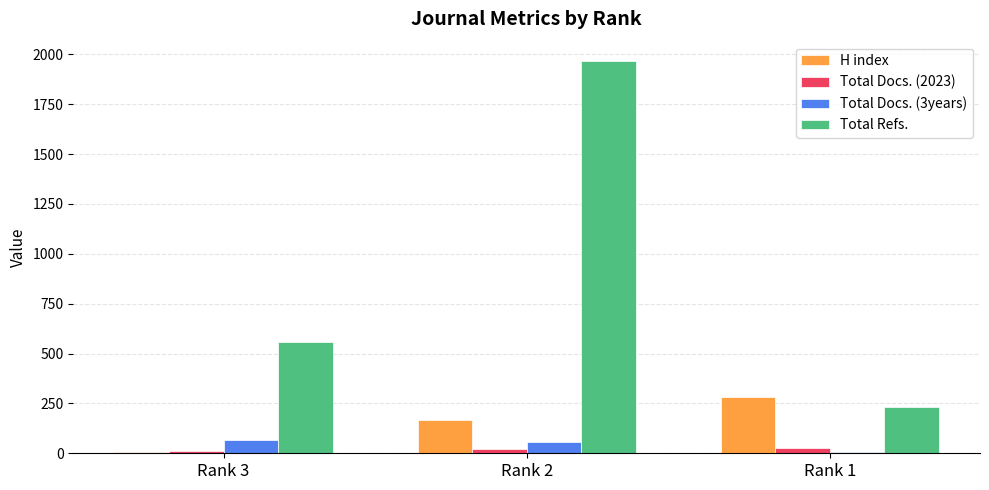

What is the sum of all H index values?

453